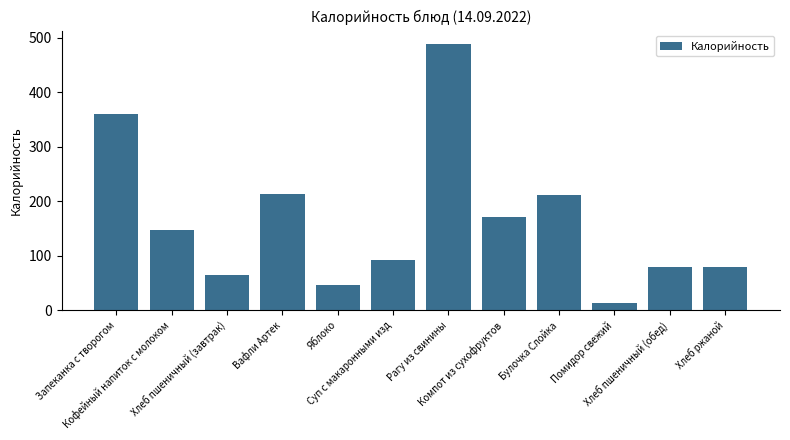

What is the change in value from Кофейный напиток с молоком to Хлеб ржаной?

-68